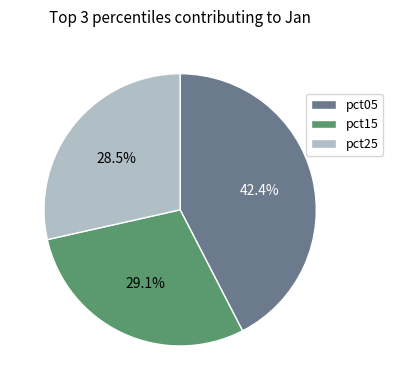

What is the ratio of the value at pct05 to the value at pct25?

1.5